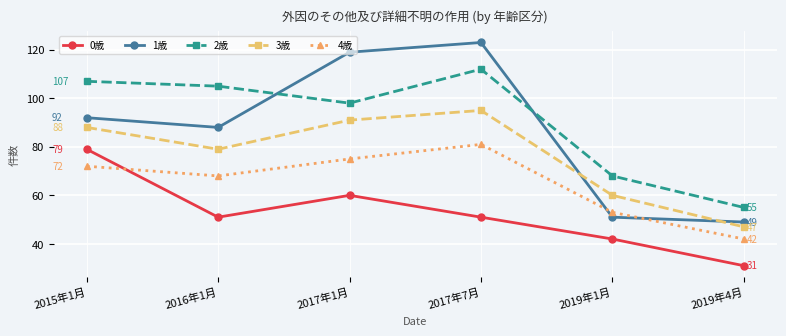

Is it true that 3歳 equals 27 at 2015年1月?

False